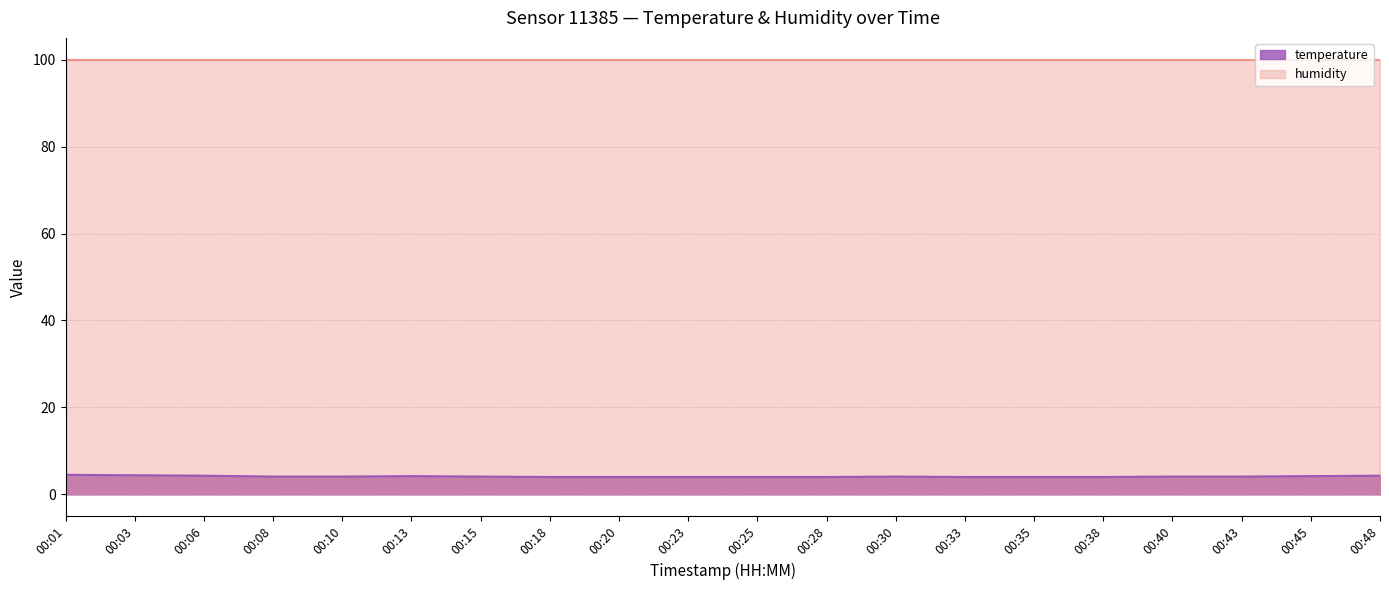

Count the values in the range 4 to 5.

20